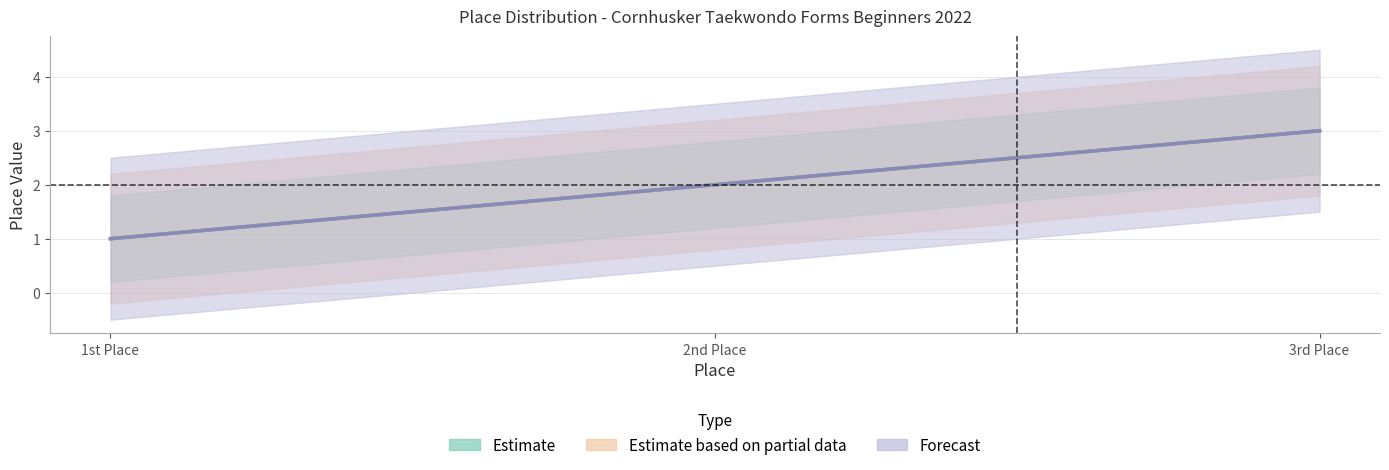

What is the difference between the second highest and minimum values in the Estimate series?

1